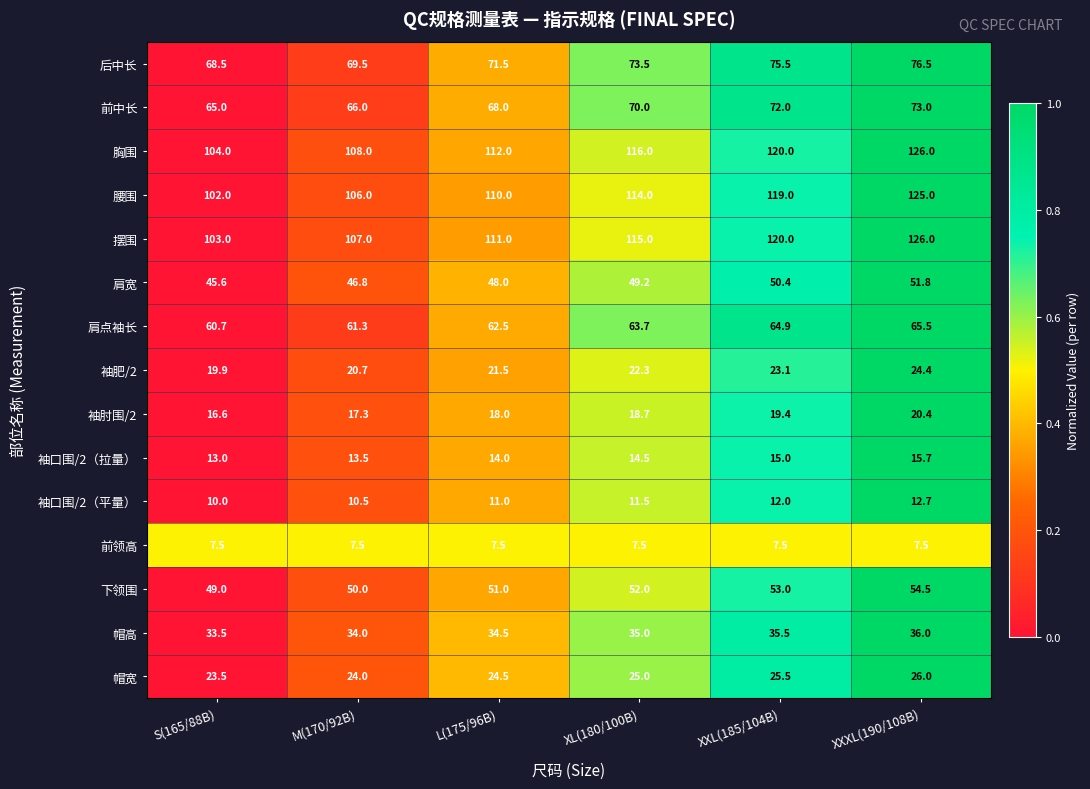

What is the total value across all series at L(175/96B)?

765.0